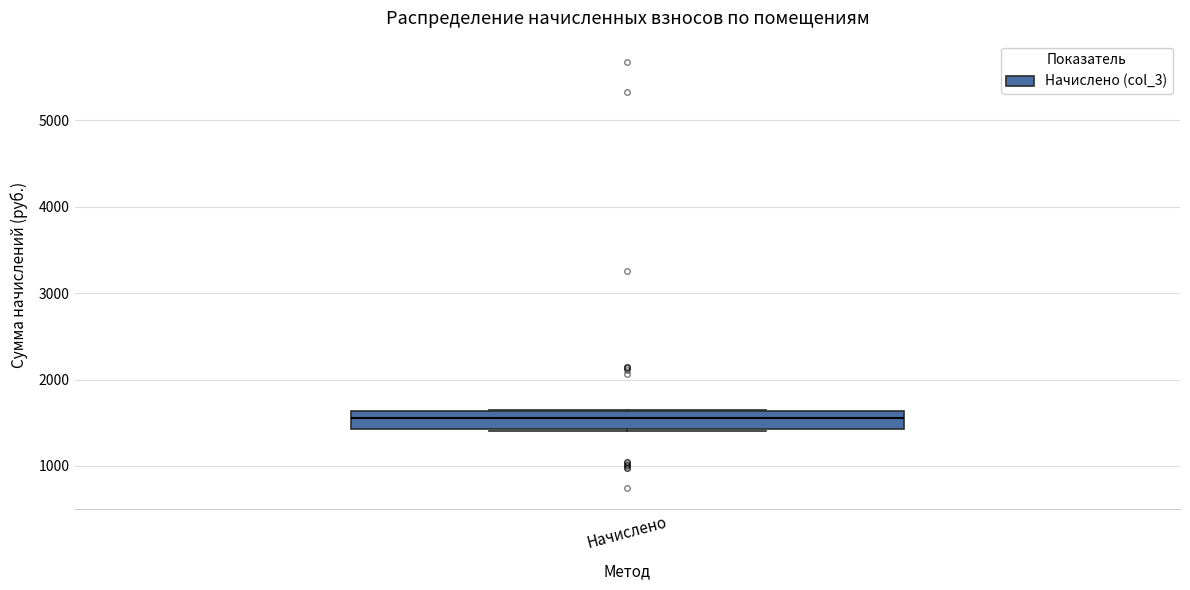

Where is the lower edge of the box for Начислено on the y-axis? The values are not printed on the chart, so give them approximately, as read against the axis.

1400